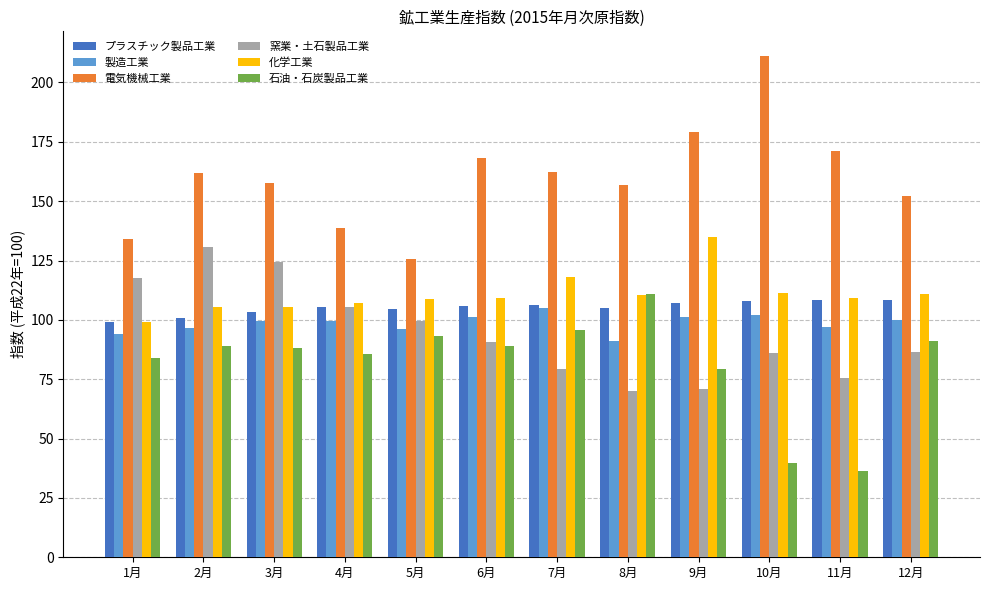

Which series has the largest total across all categories?

電気機械工業